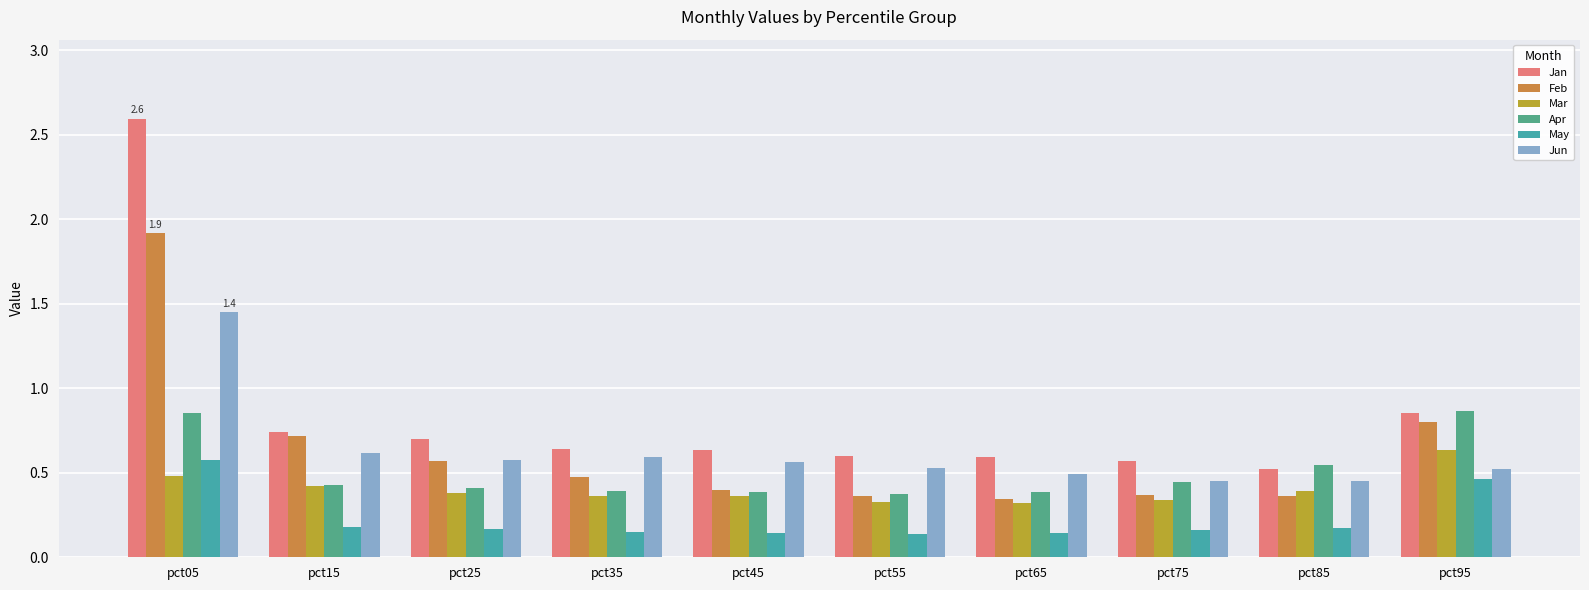

At which category is the sum across all series the highest?

pct05